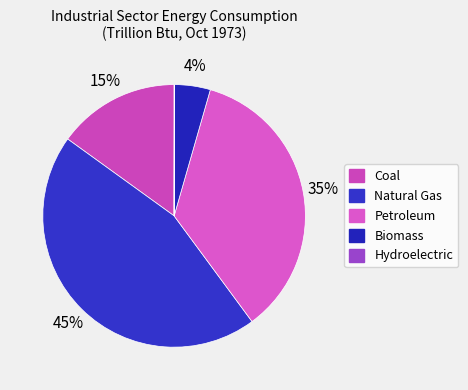

Is there a majority slice in this chart?

No